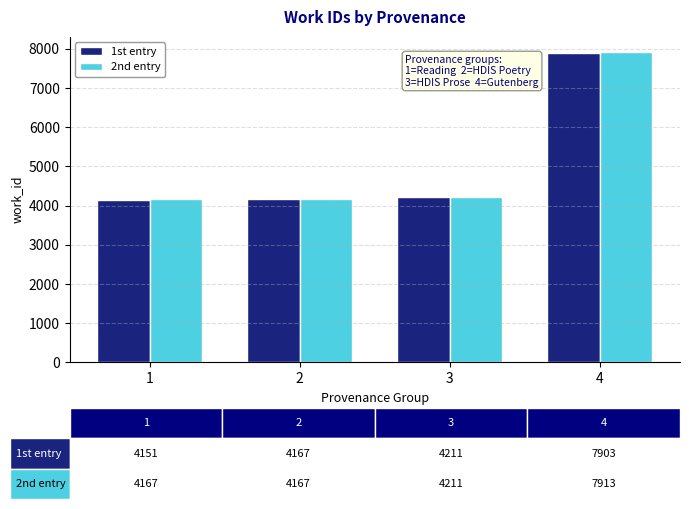

What is the value of the 2nd entry bar at the 4th from the left?

7913